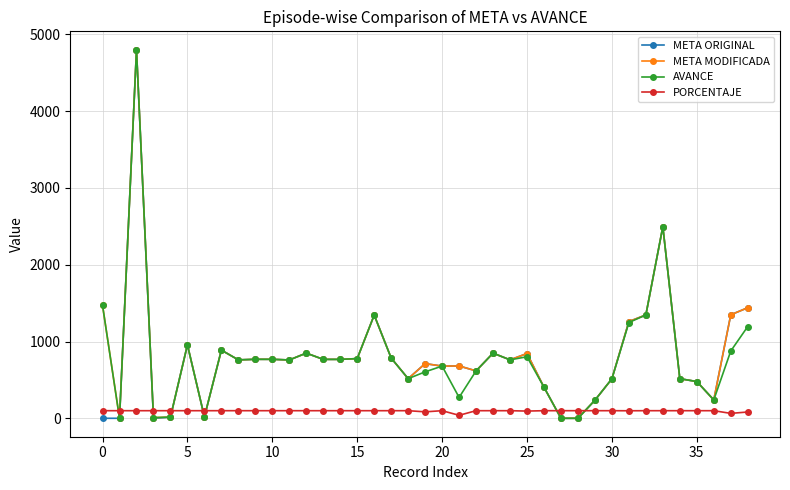

How many data points does each series have?

39